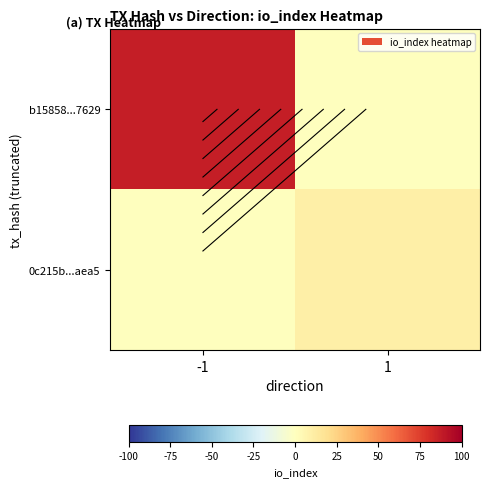

The 0c215b...aea5 series shows 4 at 1. True or false?

False